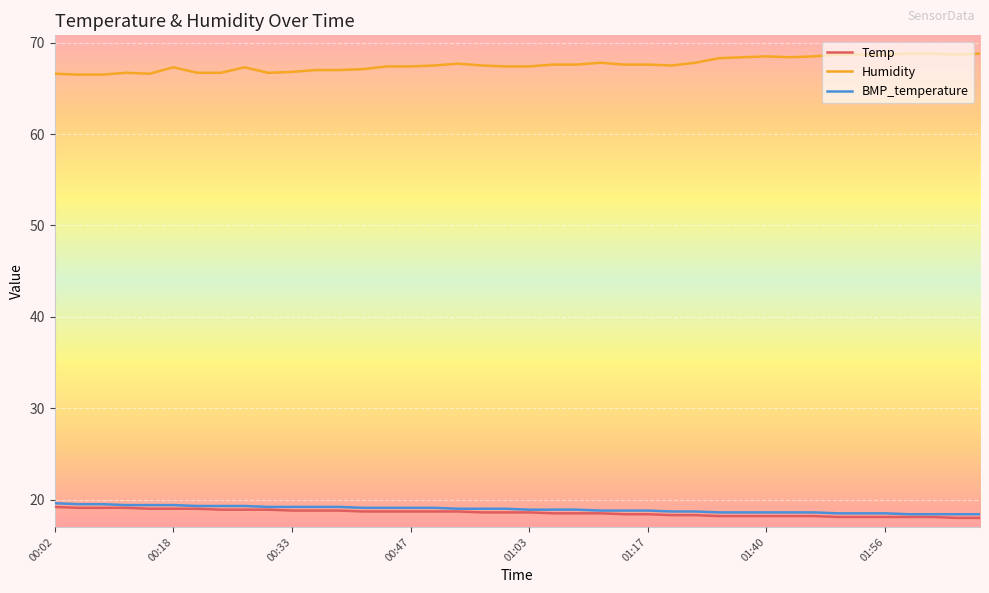

Which series has the largest total across all categories?

Humidity